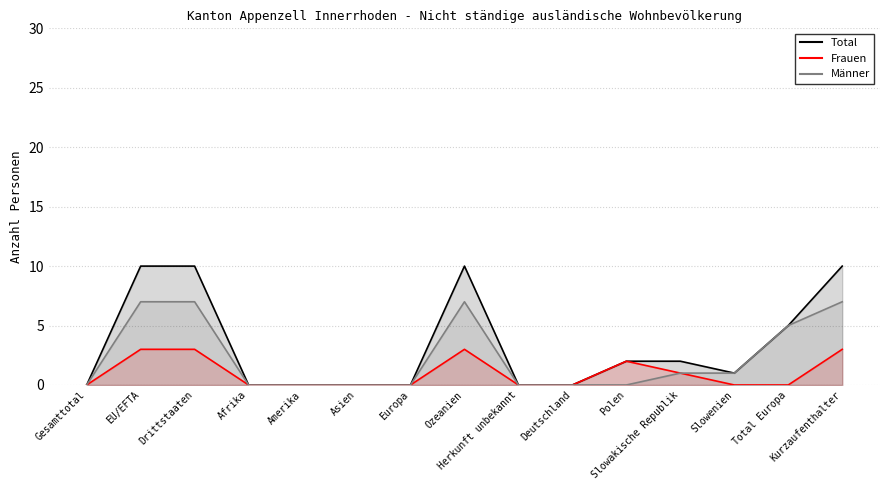

Count the number of categories in the chart.

15